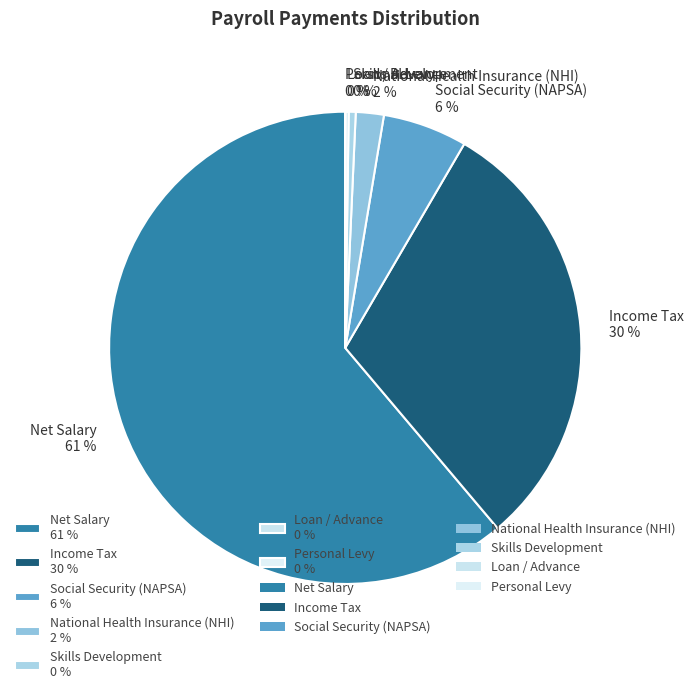

Is Net Salary the majority of the pie?

Yes